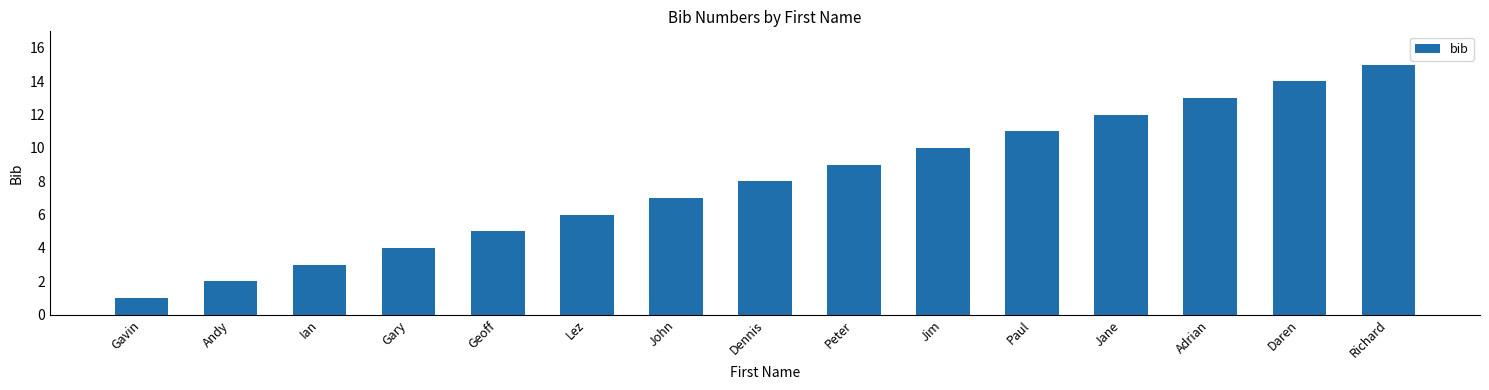

Reading left to right, transcribe all the data shown in this chart.

1	2	3	4	5	6	7	8	9	10	11	12	13	14	15